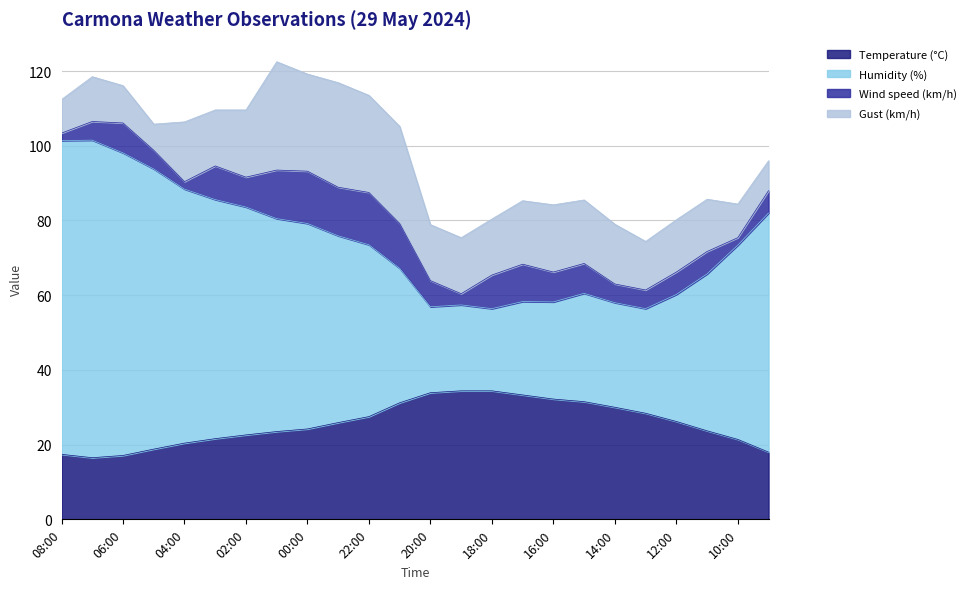

What are all the series names shown in the legend?

Temperature (°C), Humidity (%), Wind speed (km/h), Gust (km/h)